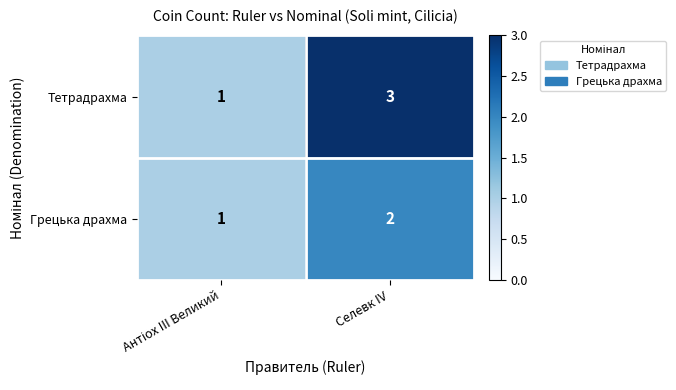

At how many categories does at least one series exceed 2?

1